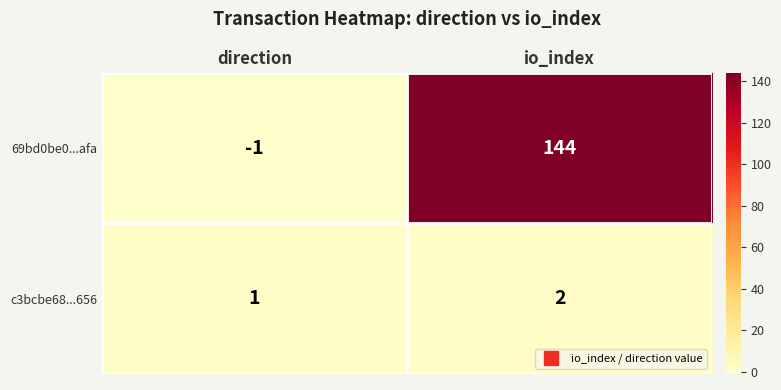

At direction, list the series in order from largest to smallest.

c3bcbe68...656, 69bd0be0...afa